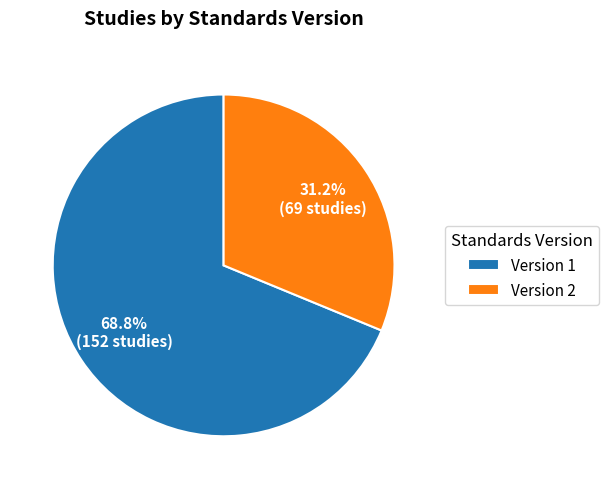

What is the ratio of the value at Version 2 to the value at Version 1?

0.5